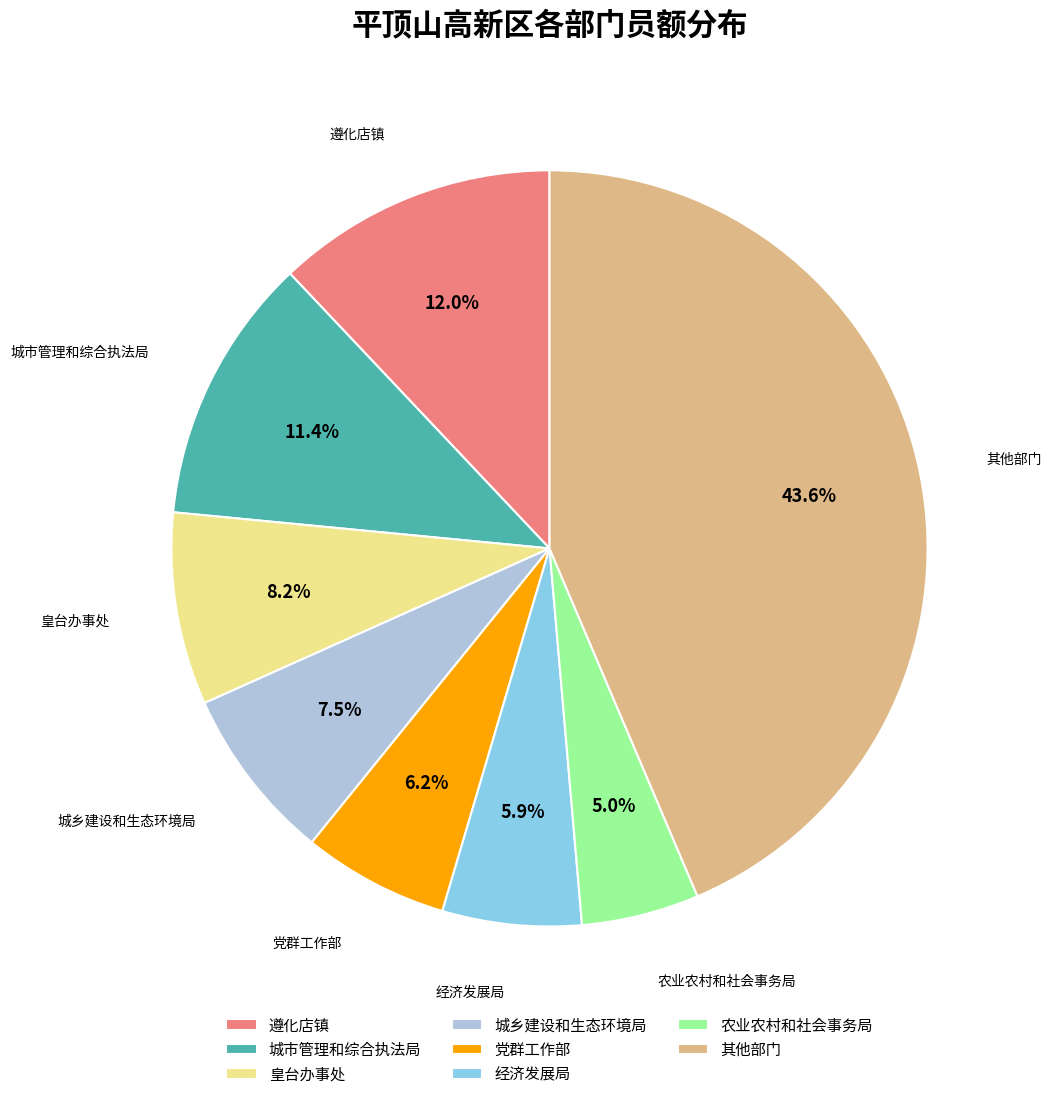

How much of the chart is everything except 城乡建设和生态环境局?

92.5%